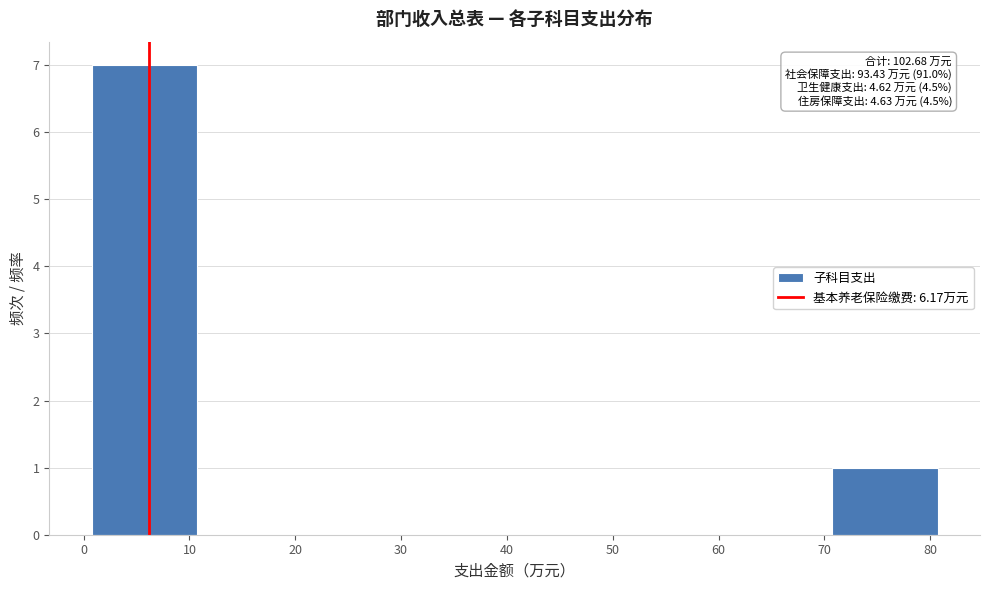

Over which range of the x-axis is the bar tallest?

1 to 11